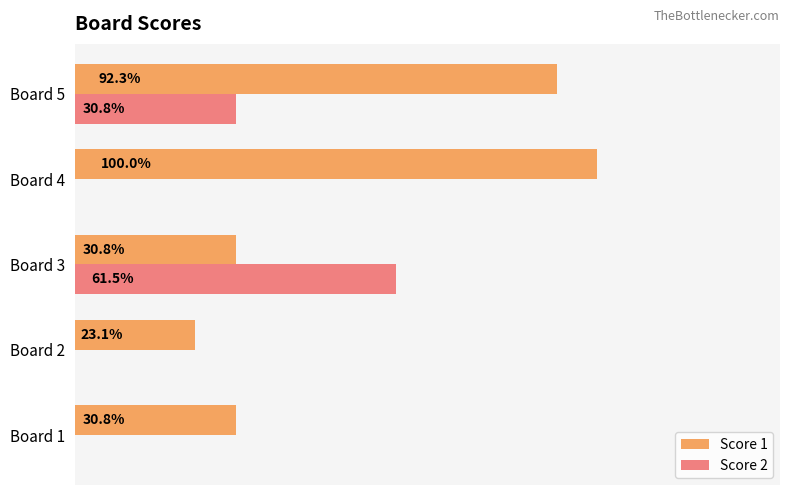

What are all the series names shown in the legend?

Score 1, Score 2